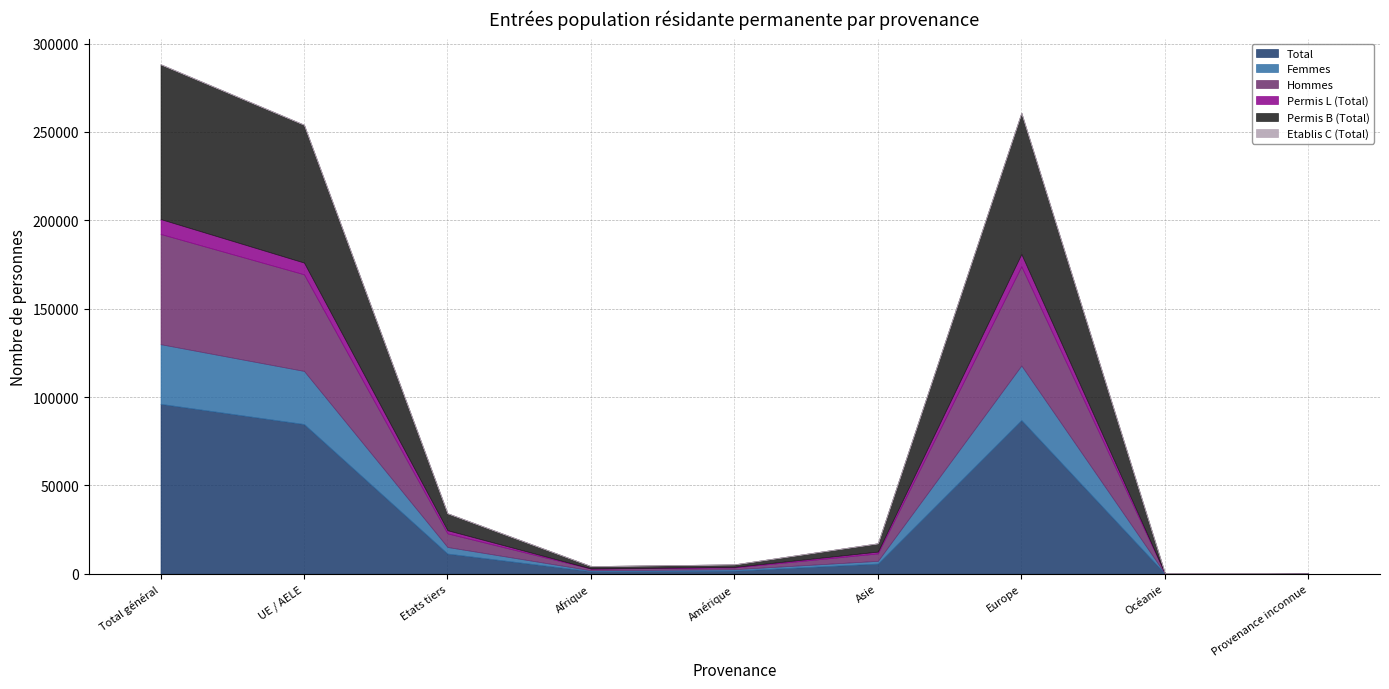

Reading left to right, transcribe all the data shown in this chart.

Total: 96146	84725	11421	1441	1774	5746	86995	158	32
Femmes: 33766	30054	3712	503	790	1540	30864	59	10
Hommes: 62380	54671	7709	938	984	4206	56131	99	22
Permis L (Total): 8430	6649	1781	88	312	1027	6970	32	1
Permis B (Total): 87549	77970	9579	1346	1441	4703	79904	124	31
Etablis C (Total): 167	106	61	7	21	16	121	2	0